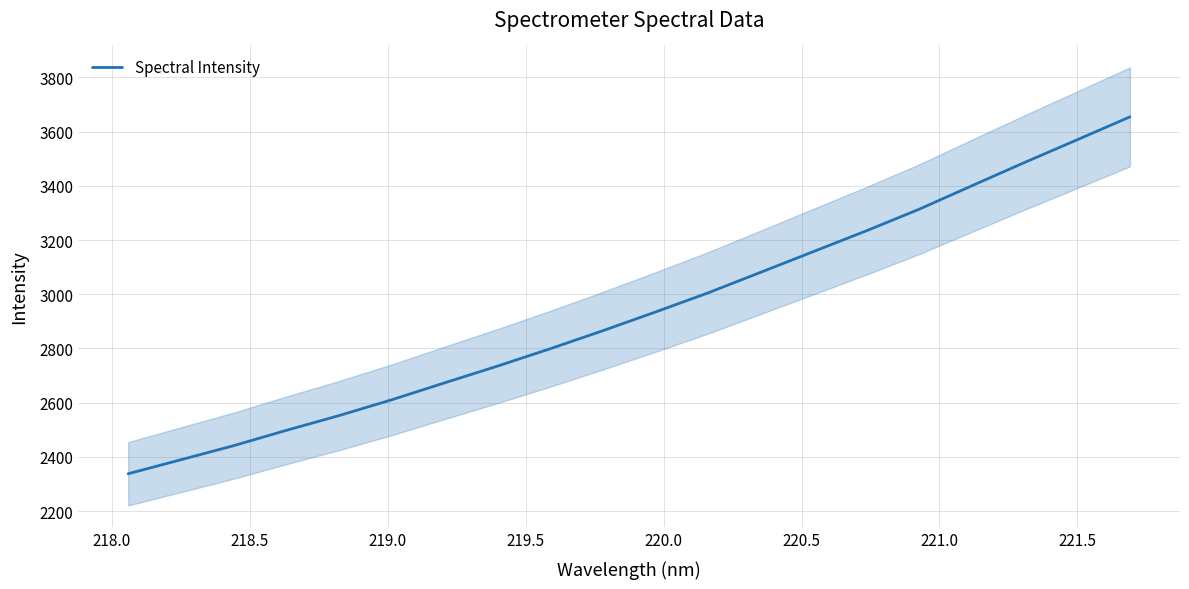

Does the chart have visible grid lines?

Yes